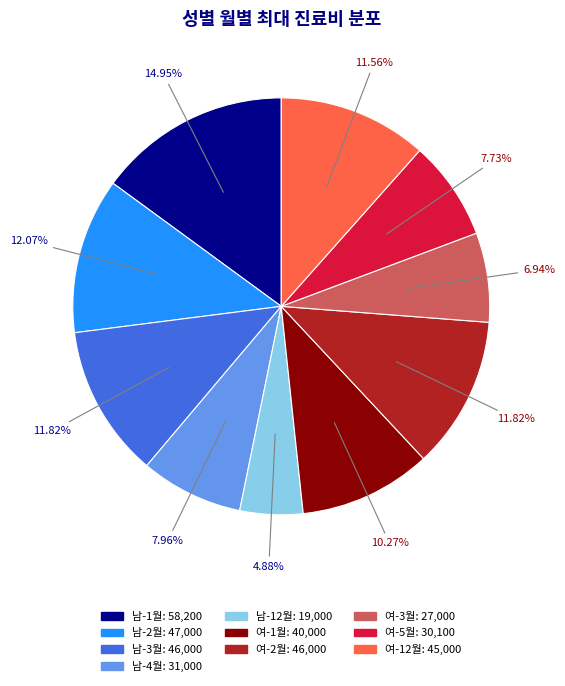

What is the smallest slice in the pie chart?

남-12월